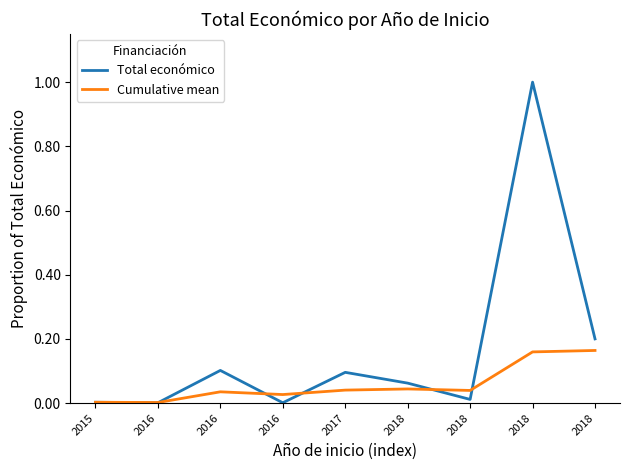

At how many categories does at least one series exceed 0?

9